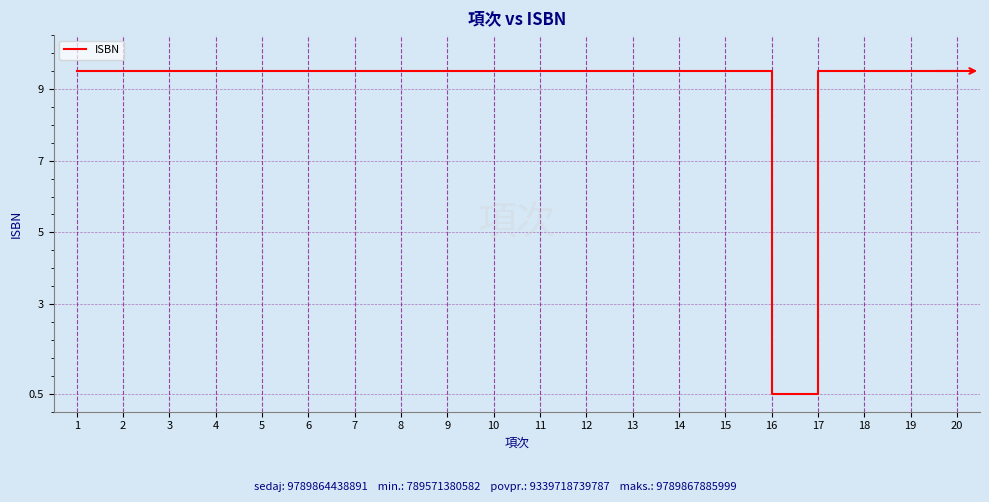

Count the number of data series in this chart.

1